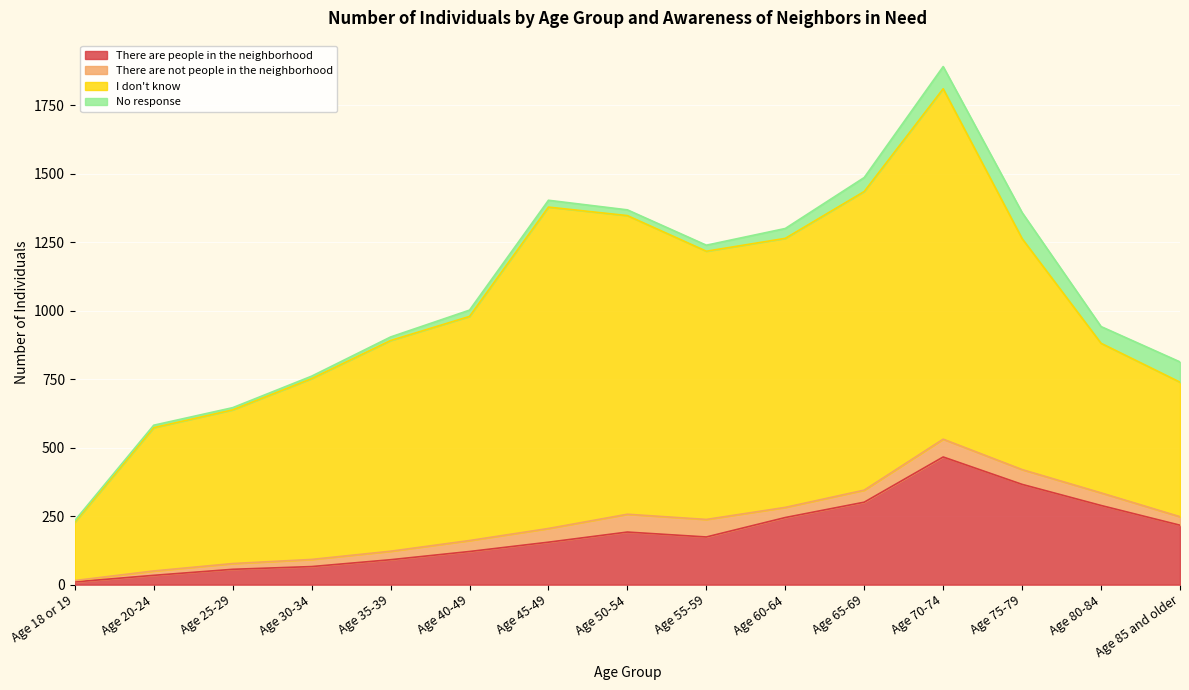

True or false: There are people in the neighborhood and There are not people in the neighborhood intersect in this chart.

False